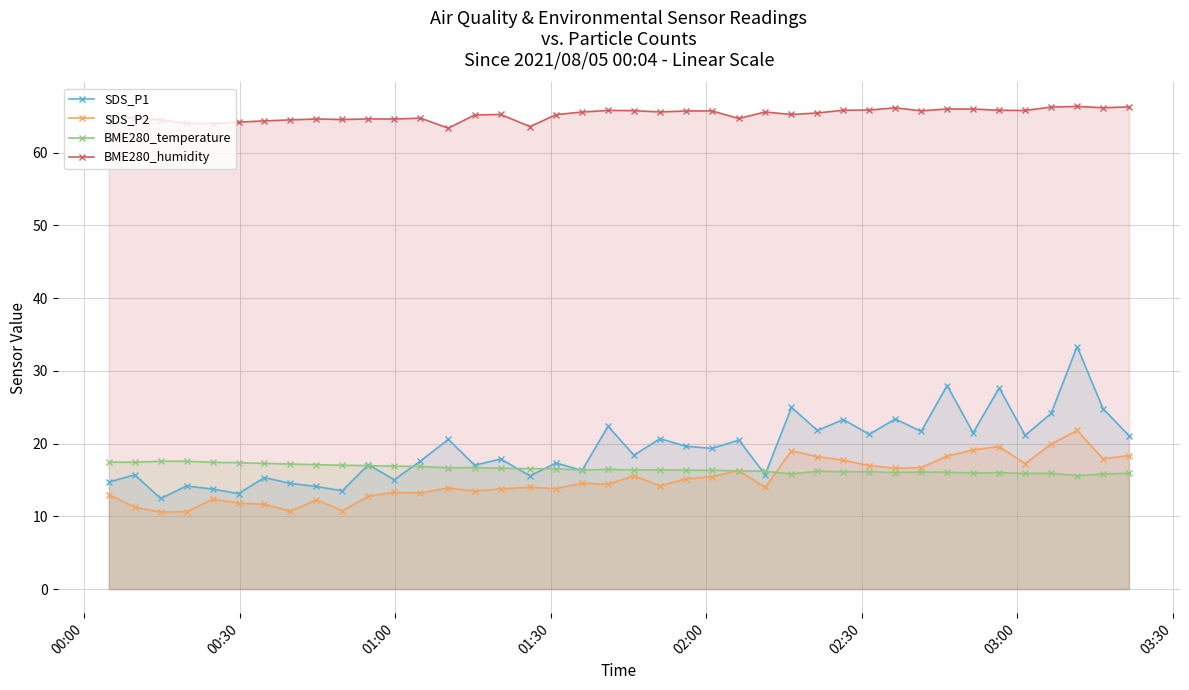

What is the lowest value of the BME280_temperature series?

15.6